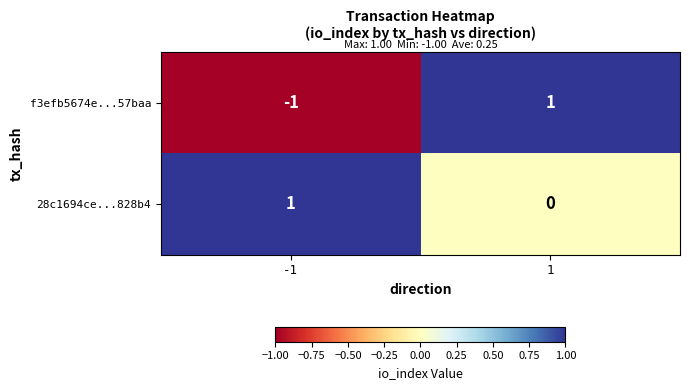

True or false: f3efb5674e...57baa has a value of -1 at -1.

True